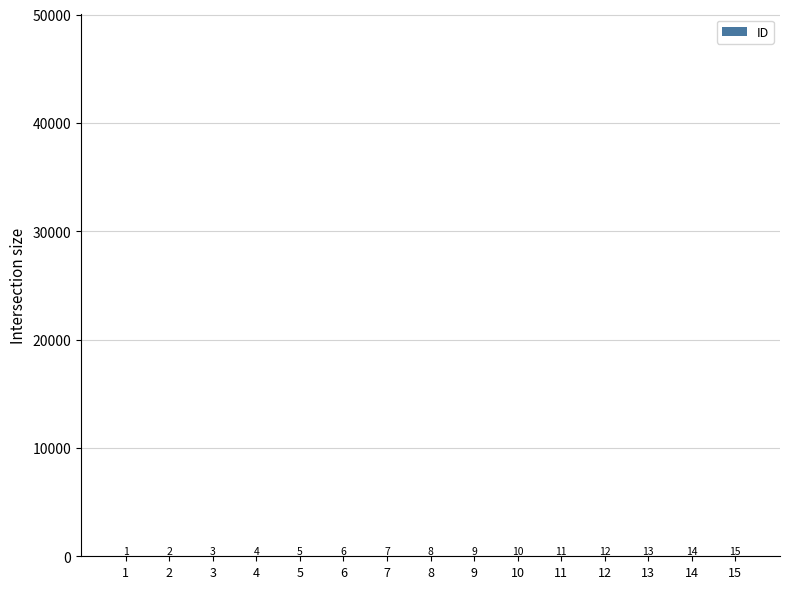

Count the number of data series in this chart.

1